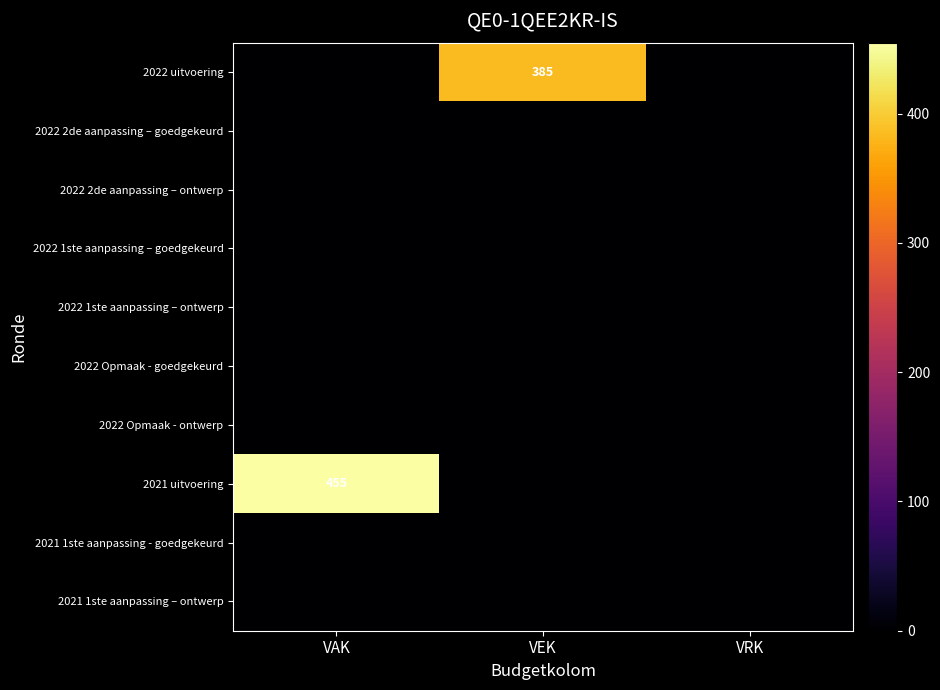

Which series has the largest range (max minus min)?

2021 uitvoering